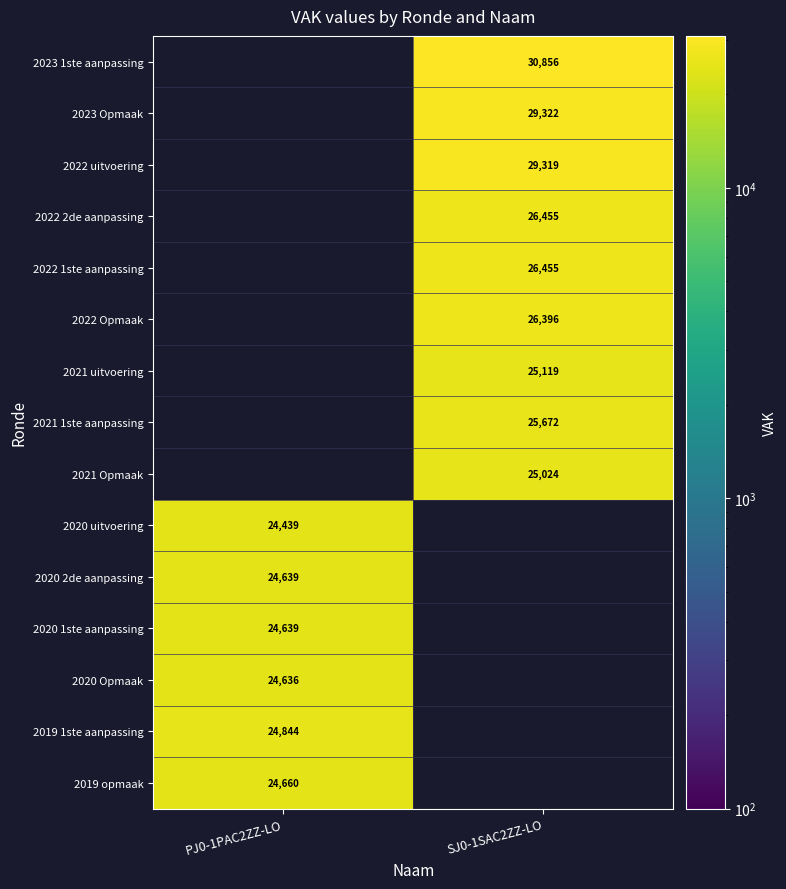

Is it true that 2022 uitvoering equals 29319 at SJ0-1SAC2ZZ-LO?

True